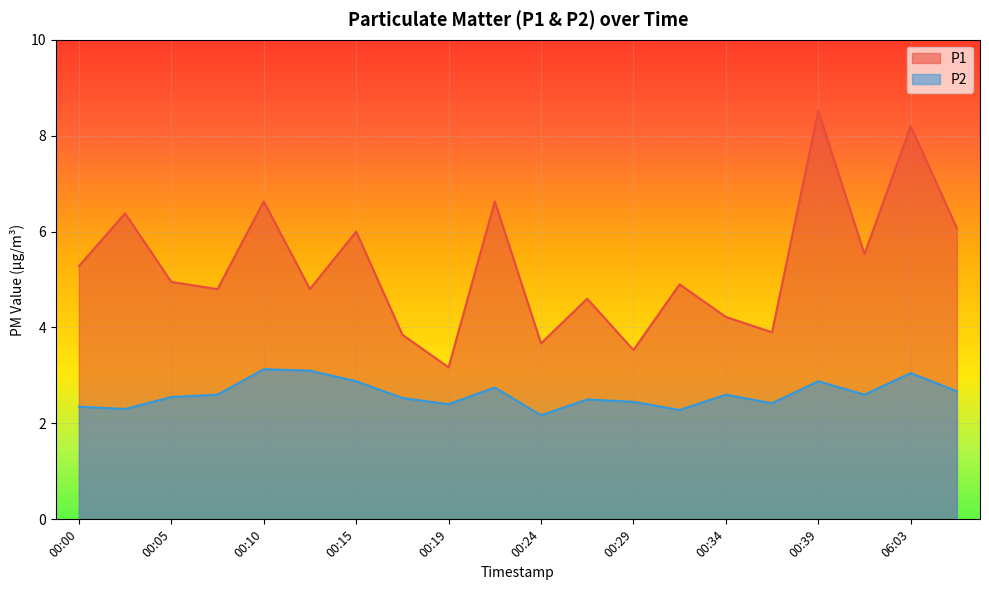

What is the value of the P2 point at the 11th from the left?

2.2